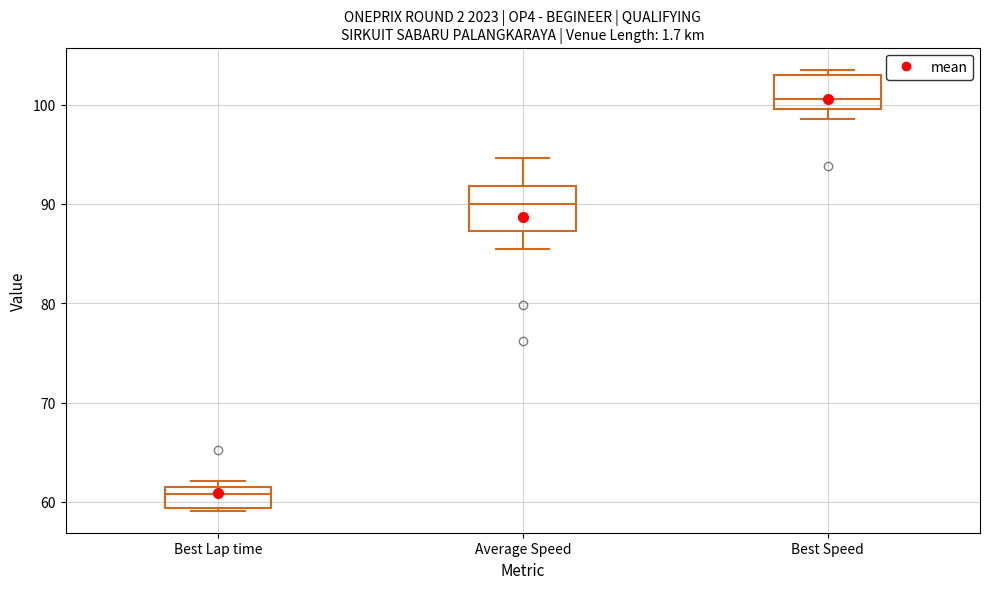

Reading left to right, read every box against the y-axis: the position of its median line, the range the box covers, and the ends of its whiskers. The values are not printed on the chart, so give them approximately, as read against the axis.

Best Lap time: median 61 (just below the box's upper edge), box 59 to 61, whiskers 59 (just below the box's lower edge) to 62
Average Speed: median 90, box 87 to 92, whiskers 85 to 95
Best Speed: median 101, box 100 to 103, whiskers 99 to 104